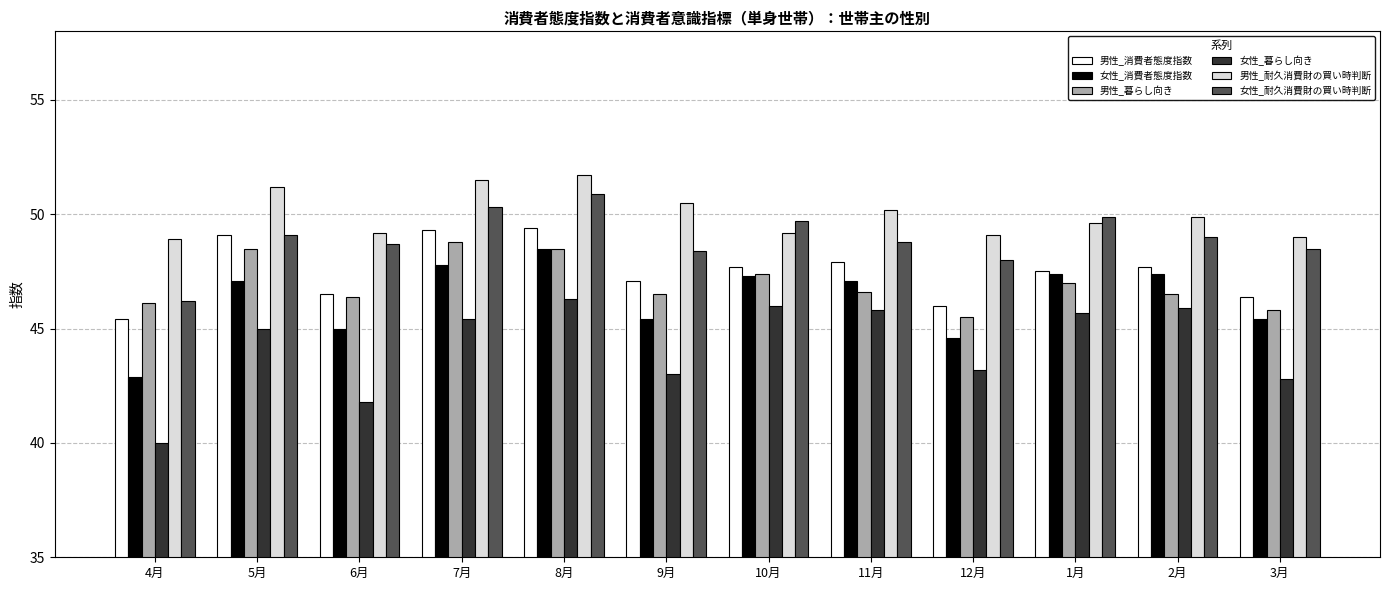

At how many categories does at least one series exceed 44?

12